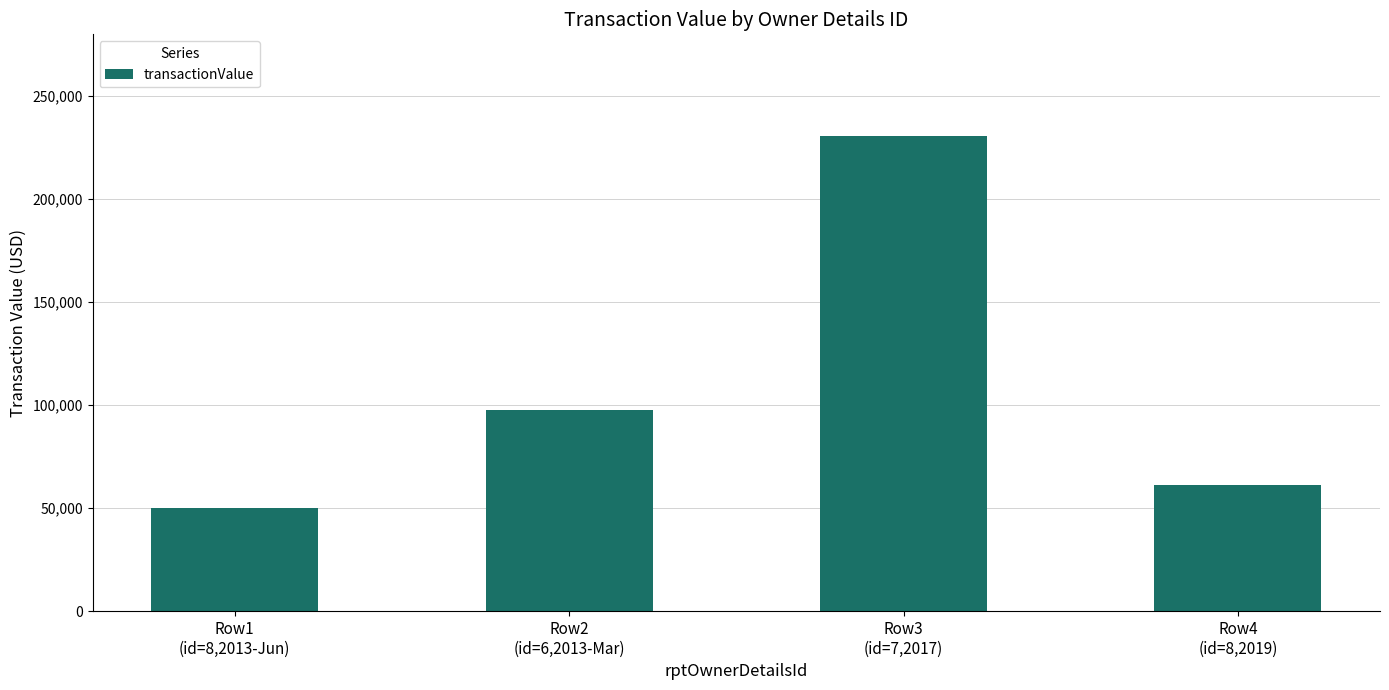

What is the minimum value shown in the chart?

49926